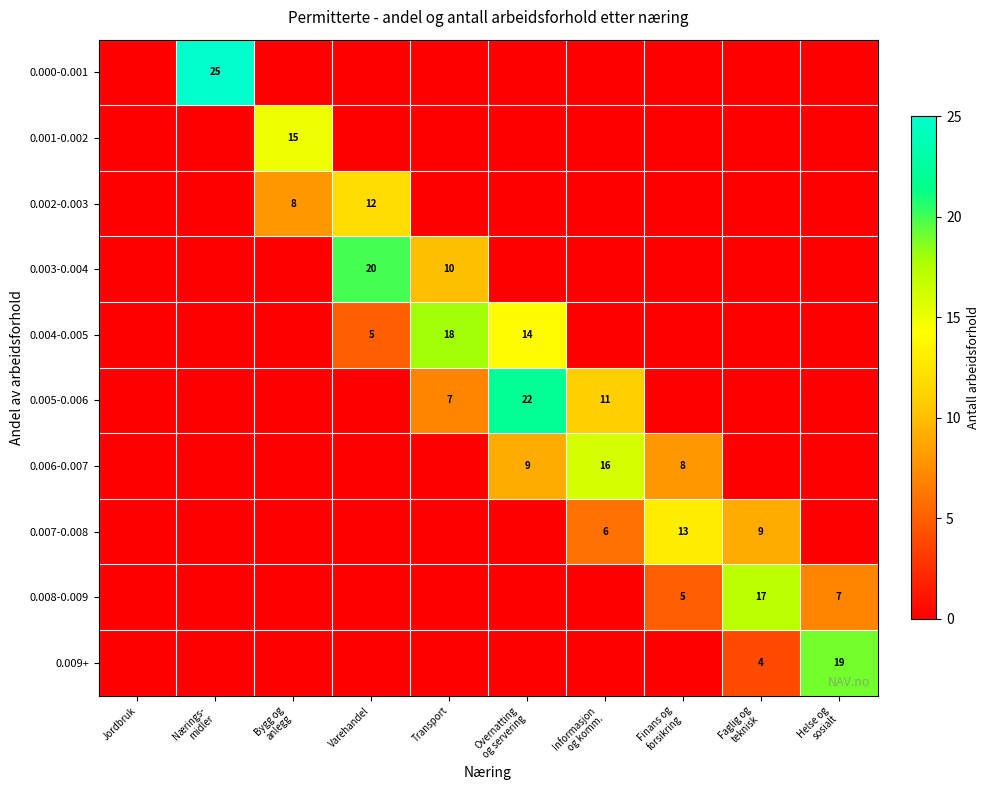

The 0.002-0.003 series shows 0 at Jordbruk. True or false?

True